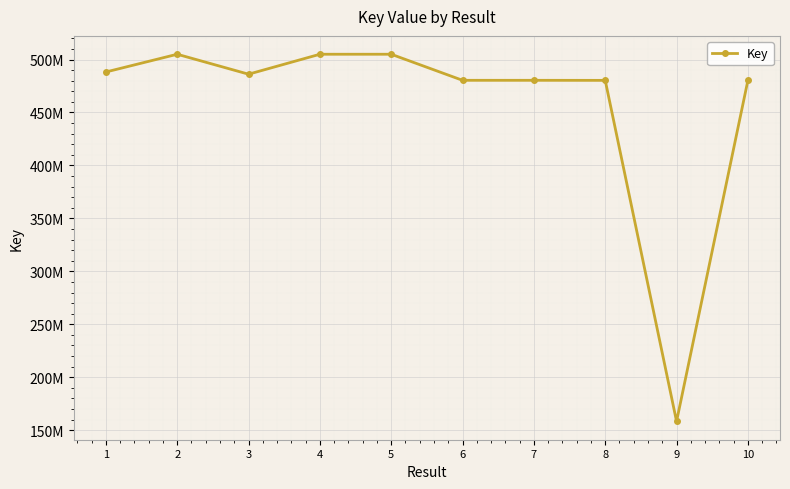

At which label does the data first exceed 486168094?

1